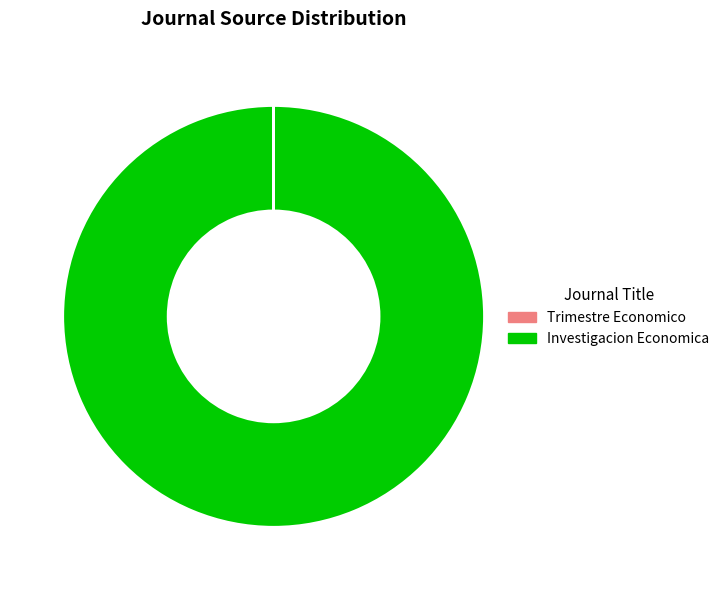

Does any single category account for the majority?

Yes